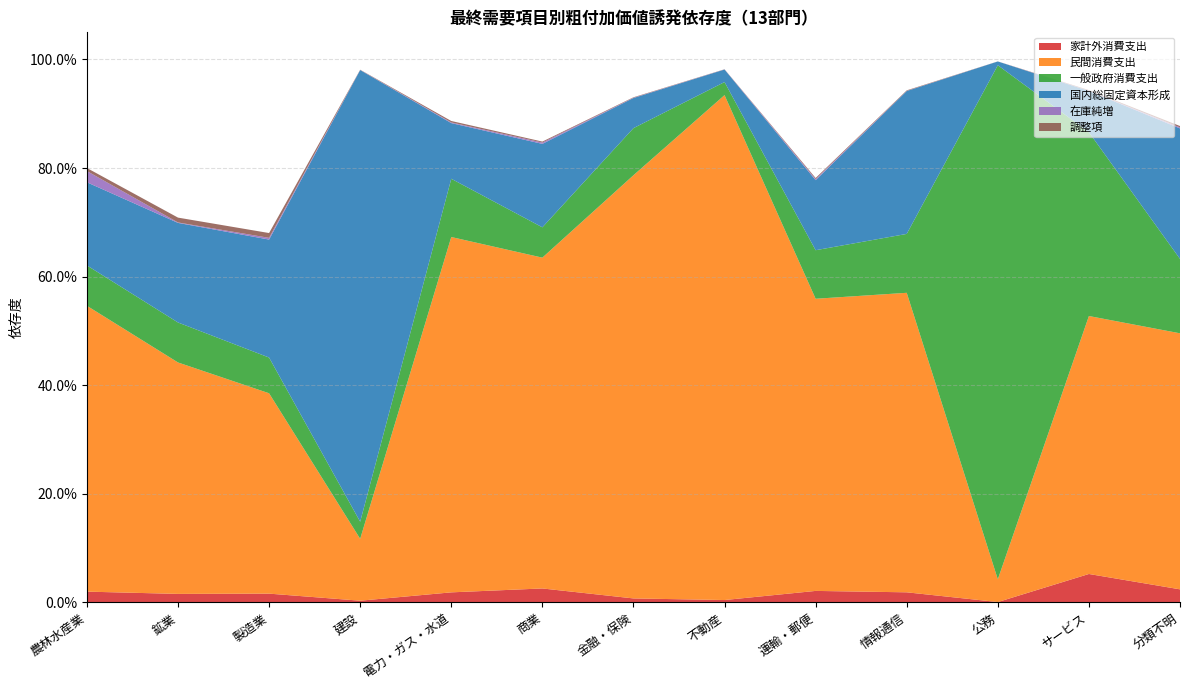

Reading left to right, list all the values displayed in this chart.

家計外消費支出: 0.0	0.0	0.0	0.0	0.0	0.0	0.0	0.0	0.0	0.0	0.0	0.1	0.0
民間消費支出: 0.5	0.4	0.4	0.1	0.7	0.6	0.8	0.9	0.5	0.6	0.0	0.5	0.5
一般政府消費支出: 0.1	0.1	0.1	0.0	0.1	0.1	0.1	0.0	0.1	0.1	0.9	0.3	0.1
国内総固定資本形成: 0.2	0.2	0.2	0.8	0.1	0.2	0.1	0.0	0.1	0.3	0.0	0.1	0.2
在庫純増: 0.0	0.0	0.0	0.0	0.0	0.0	0.0	0.0	0.0	0.0	0.0	0.0	0.0
調整項: 0.0	0.0	0.0	0.0	0.0	0.0	0.0	0.0	0.0	0.0	0.0	0.0	0.0